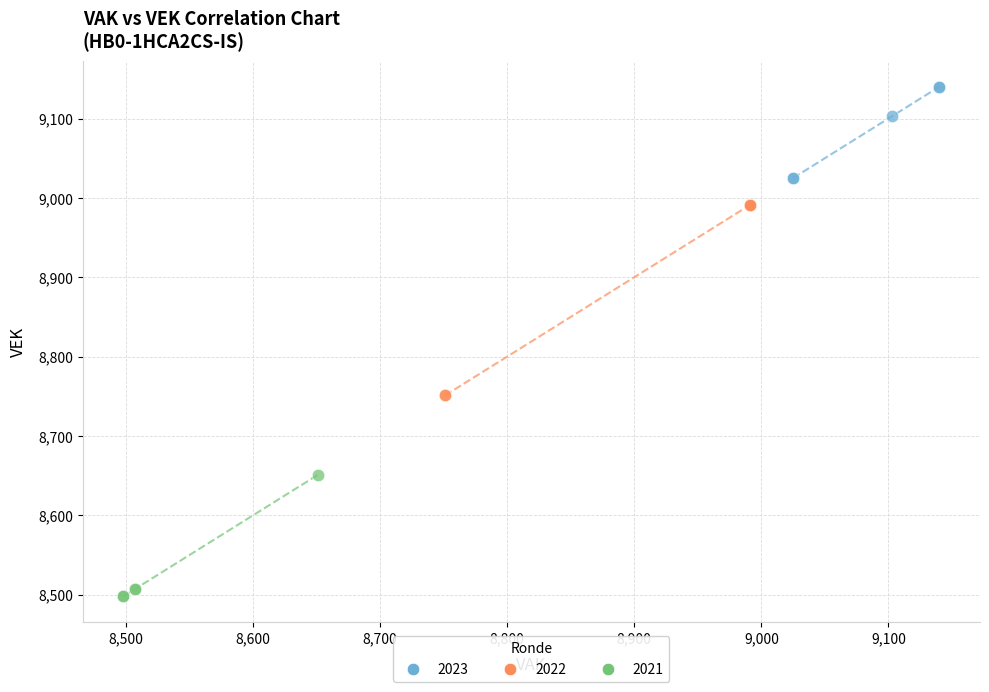

Which series contains the lowest Y value?

2021